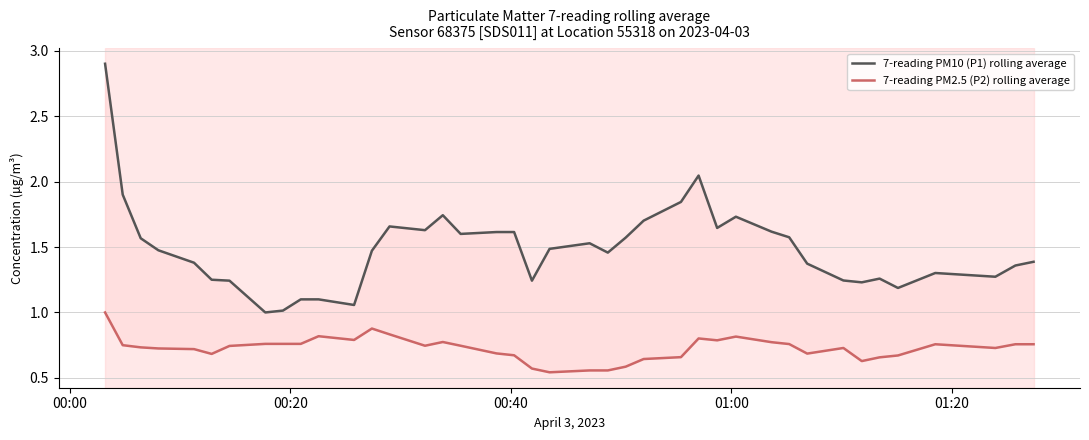

The value of 7-reading PM2.5 (P2) rolling average at 18 is 0.2. True or false?

False